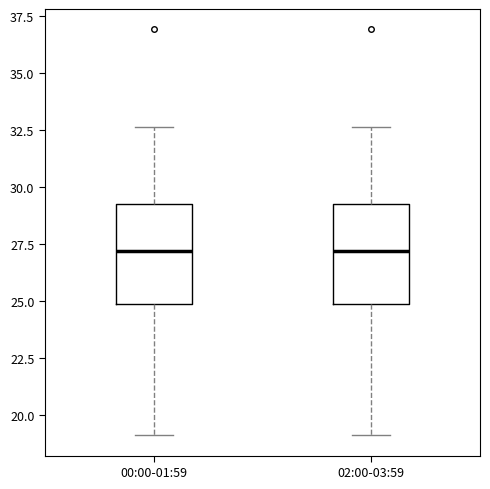

Reading left to right, read every box against the y-axis: the position of its median line, the range the box covers, and the ends of its whiskers. The values are not printed on the chart, so give them approximately, as read against the axis.

00:00-01:59: median 27.0, box 25.0 to 29.5, whiskers 19.0 to 32.5
02:00-03:59: median 27.0, box 25.0 to 29.5, whiskers 19.0 to 32.5